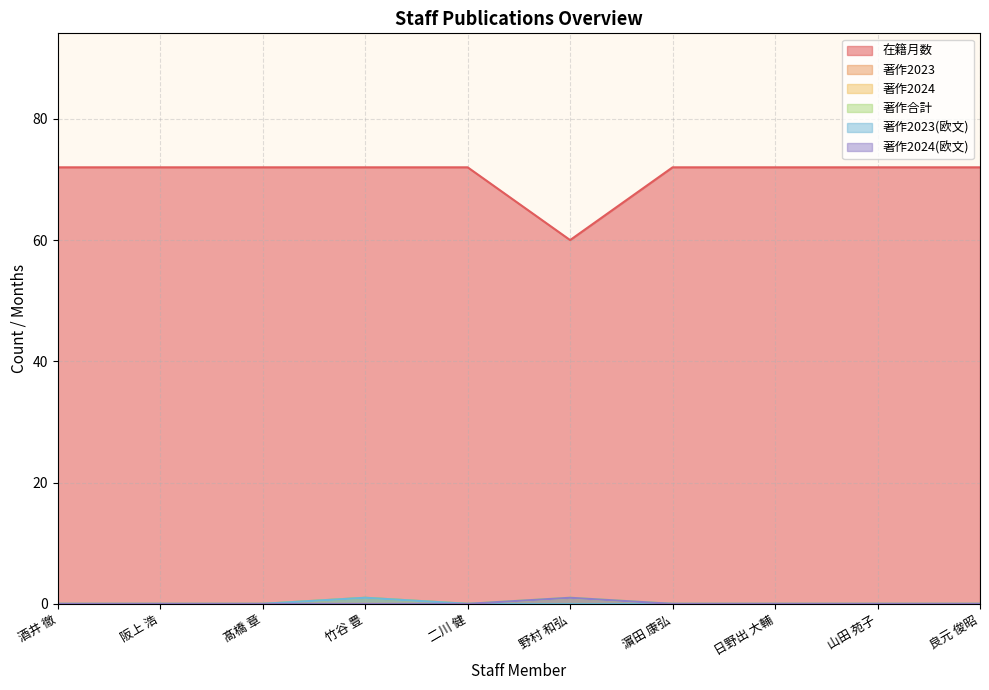

Reading left to right, what are all the values shown in this chart?

在籍月数: 酒井 徹=72	阪上 浩=72	髙橋 章=72	竹谷 豊=72	二川 健=72	野村 和弘=60	濵田 康弘=72	日野出 大輔=72	山田 苑子=72	良元 俊昭=72
著作2023: 酒井 徹=0	阪上 浩=0	髙橋 章=0	竹谷 豊=1	二川 健=0	野村 和弘=0	濵田 康弘=0	日野出 大輔=0	山田 苑子=0	良元 俊昭=0
著作2024: 酒井 徹=0	阪上 浩=0	髙橋 章=0	竹谷 豊=0	二川 健=0	野村 和弘=1	濵田 康弘=0	日野出 大輔=0	山田 苑子=0	良元 俊昭=0
著作合計: 酒井 徹=0	阪上 浩=0	髙橋 章=0	竹谷 豊=1	二川 健=0	野村 和弘=1	濵田 康弘=0	日野出 大輔=0	山田 苑子=0	良元 俊昭=0
著作2023(欧文): 酒井 徹=0	阪上 浩=0	髙橋 章=0	竹谷 豊=1	二川 健=0	野村 和弘=0	濵田 康弘=0	日野出 大輔=0	山田 苑子=0	良元 俊昭=0
著作2024(欧文): 酒井 徹=0	阪上 浩=0	髙橋 章=0	竹谷 豊=0	二川 健=0	野村 和弘=1	濵田 康弘=0	日野出 大輔=0	山田 苑子=0	良元 俊昭=0